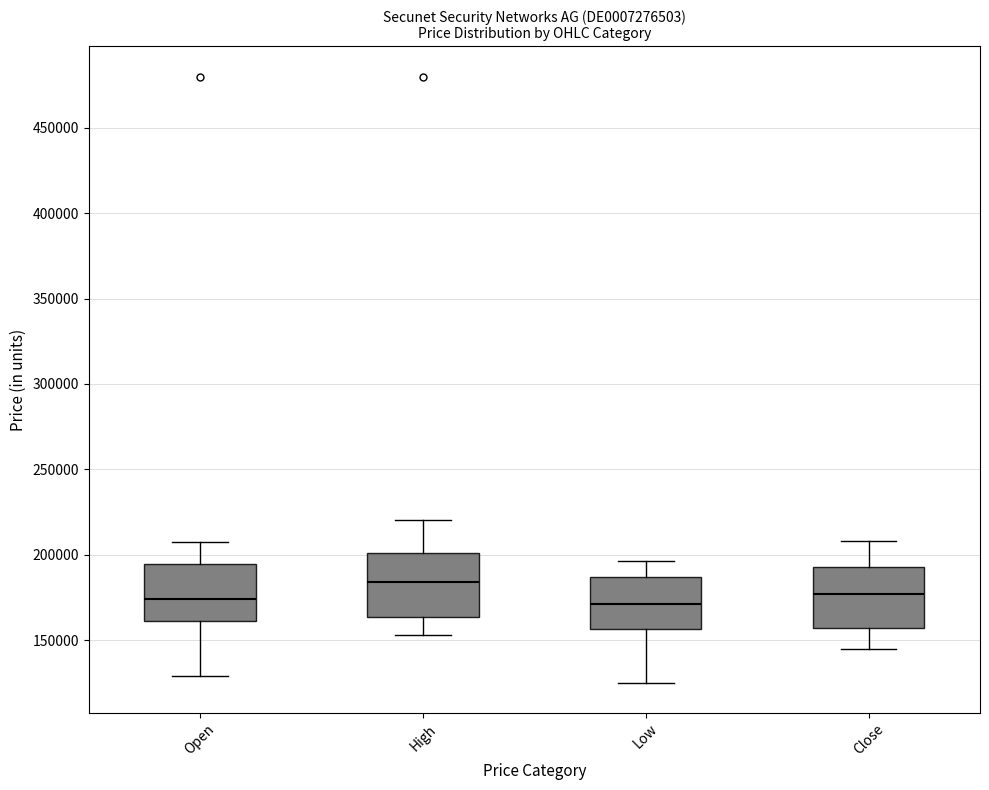

Reading left to right, read every box against the y-axis: the position of its median line, the range the box covers, and the ends of its whiskers. The values are not printed on the chart, so give them approximately, as read against the axis.

Open: median 175000, box 160000 to 195000, whiskers 130000 to 205000
High: median 185000, box 165000 to 200000, whiskers 155000 to 220000
Low: median 170000, box 155000 to 185000, whiskers 125000 to 195000
Close: median 175000, box 155000 to 195000, whiskers 145000 to 210000